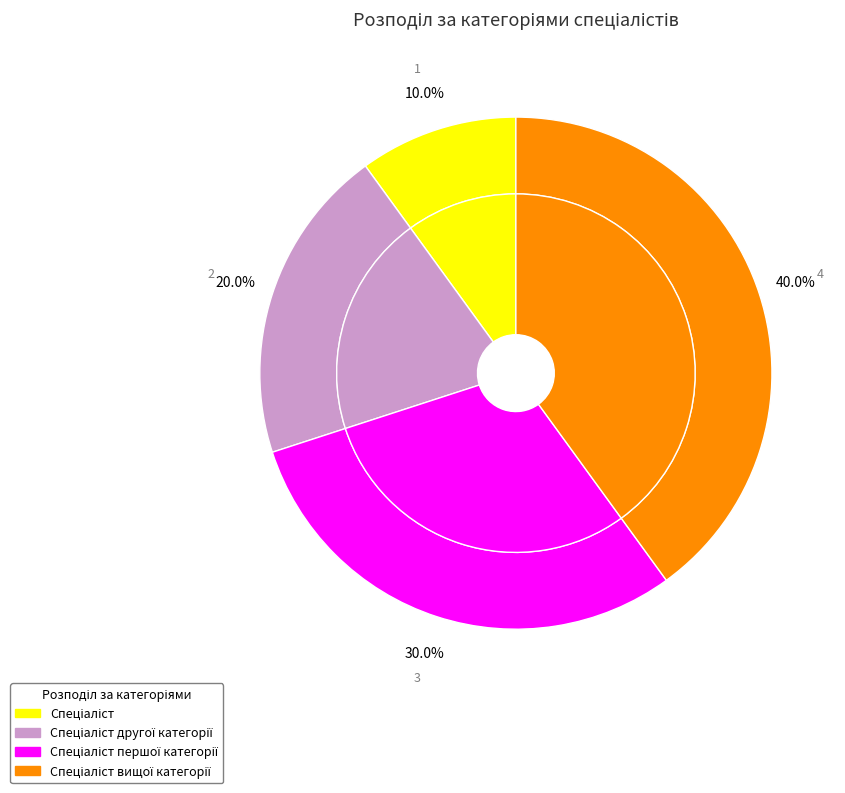

To the nearest percent, what portion does Спеціаліст першої категорії represent?

30%